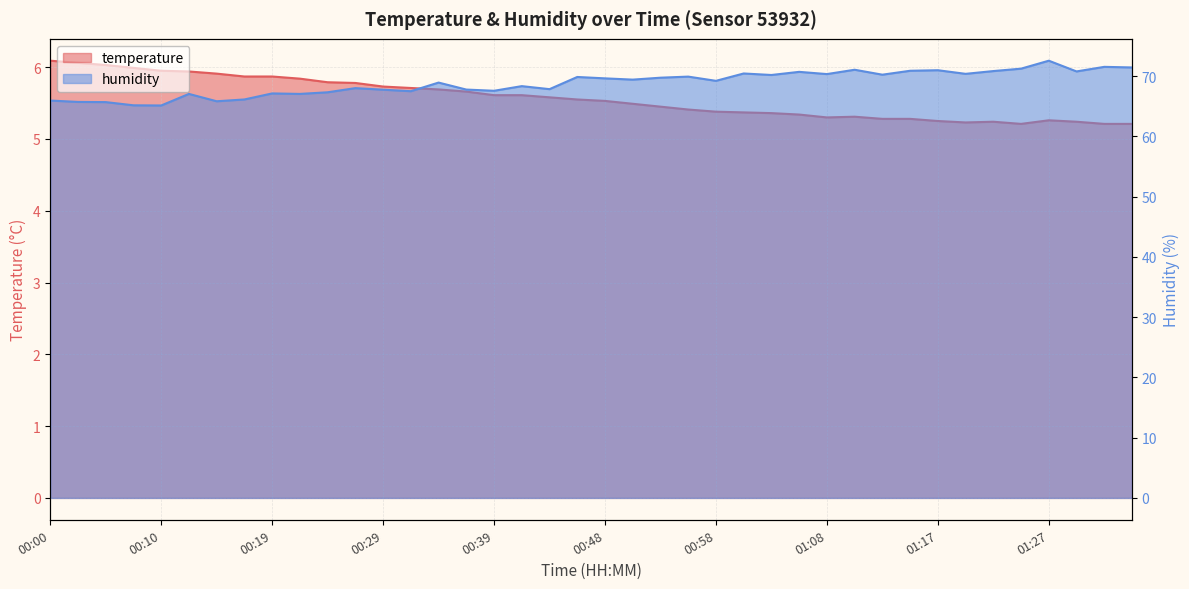

What is the lowest value of the temperature series?

5.2